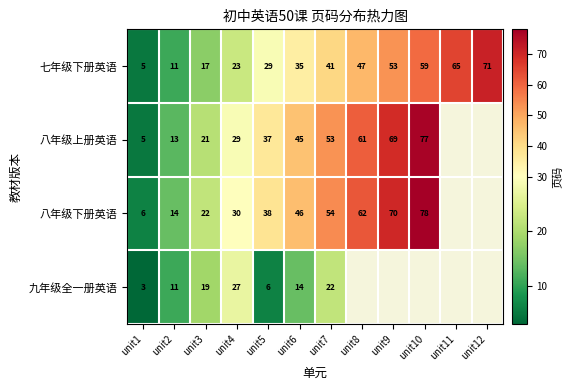

What is the total value across all series at unit2?

49